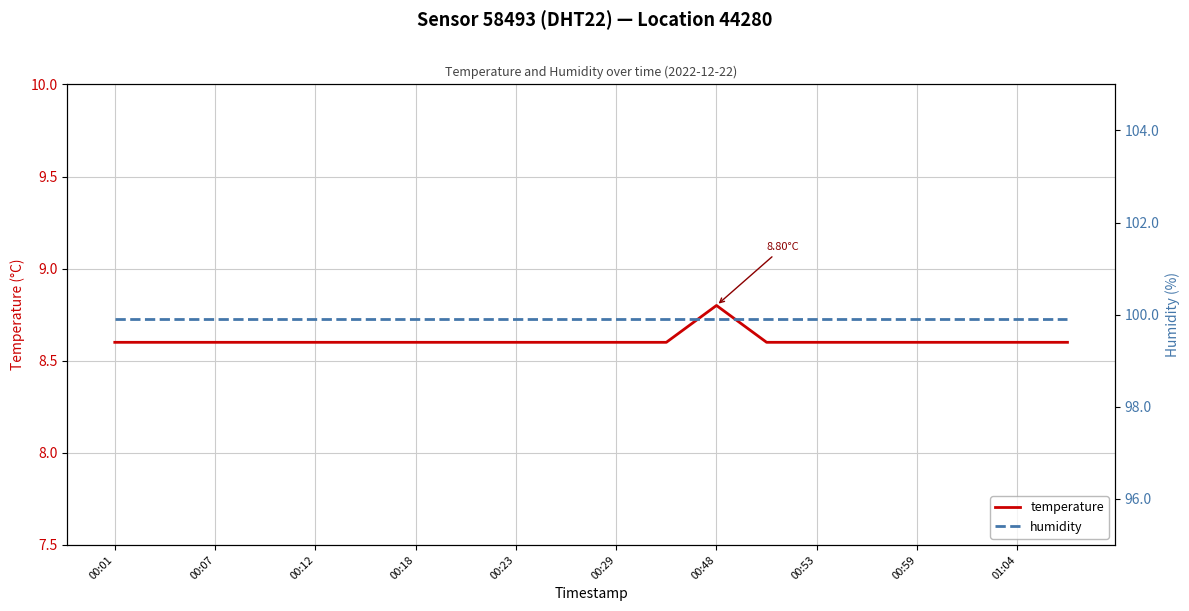

What are all the series names shown in the legend?

temperature, humidity